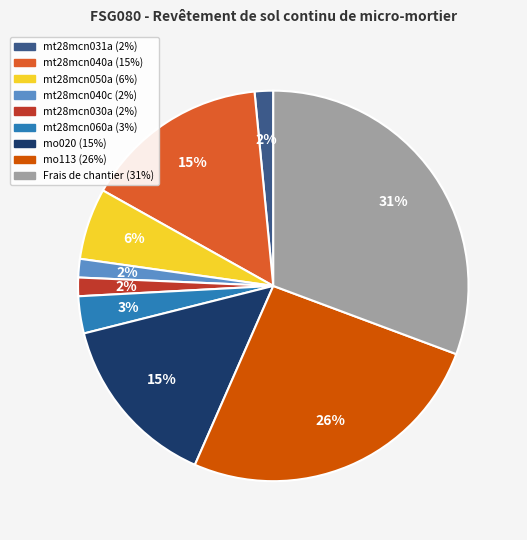

What is the largest slice in the pie chart?

Frais de chantier